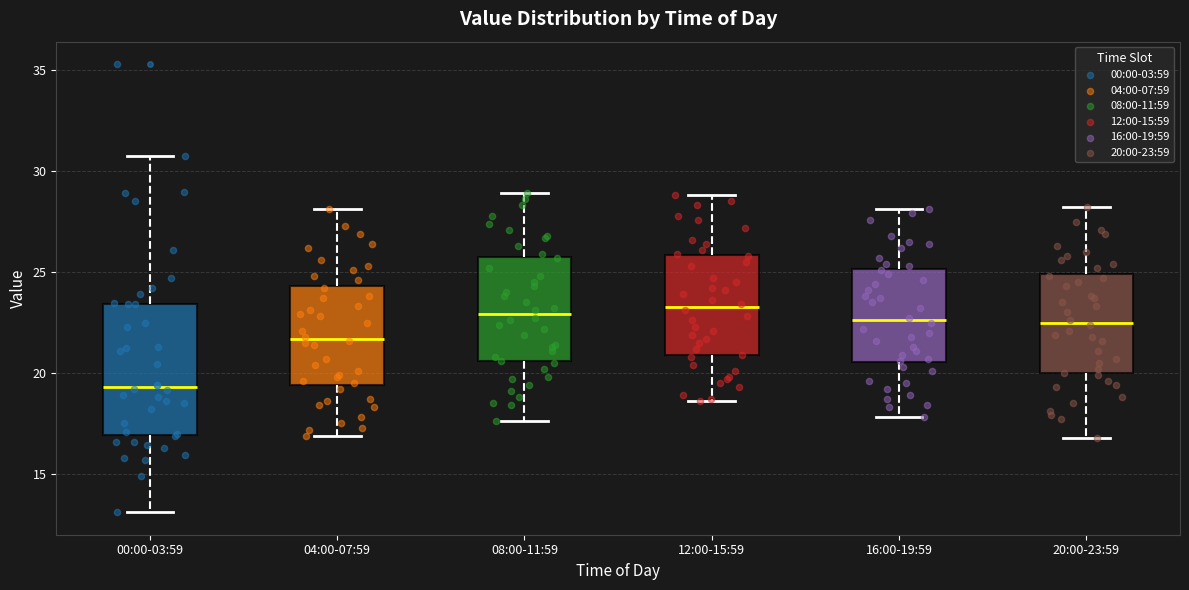

Reading left to right, read every box against the y-axis: the position of its median line, the range the box covers, and the ends of its whiskers. The values are not printed on the chart, so give them approximately, as read against the axis.

00:00-03:59: median 19.5, box 17.0 to 23.5, whiskers 13.0 to 30.5
04:00-07:59: median 21.5, box 19.5 to 24.5, whiskers 17.0 to 28.0
08:00-11:59: median 23.0, box 20.5 to 26.0, whiskers 17.5 to 29.0
12:00-15:59: median 23.5, box 21.0 to 26.0, whiskers 18.5 to 29.0
16:00-19:59: median 22.5, box 20.5 to 25.0, whiskers 18.0 to 28.0
20:00-23:59: median 22.5, box 20.0 to 25.0, whiskers 17.0 to 28.0